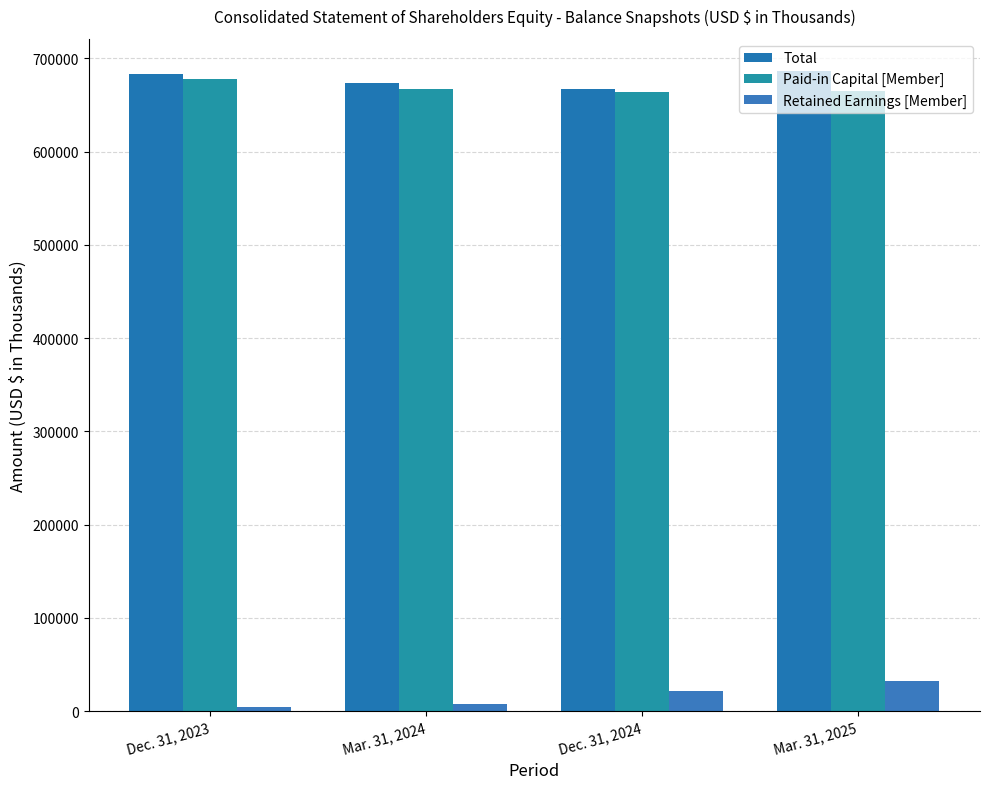

What value does the Retained Earnings [Member] series have at Mar. 31, 2024, to the nearest 50?

7650